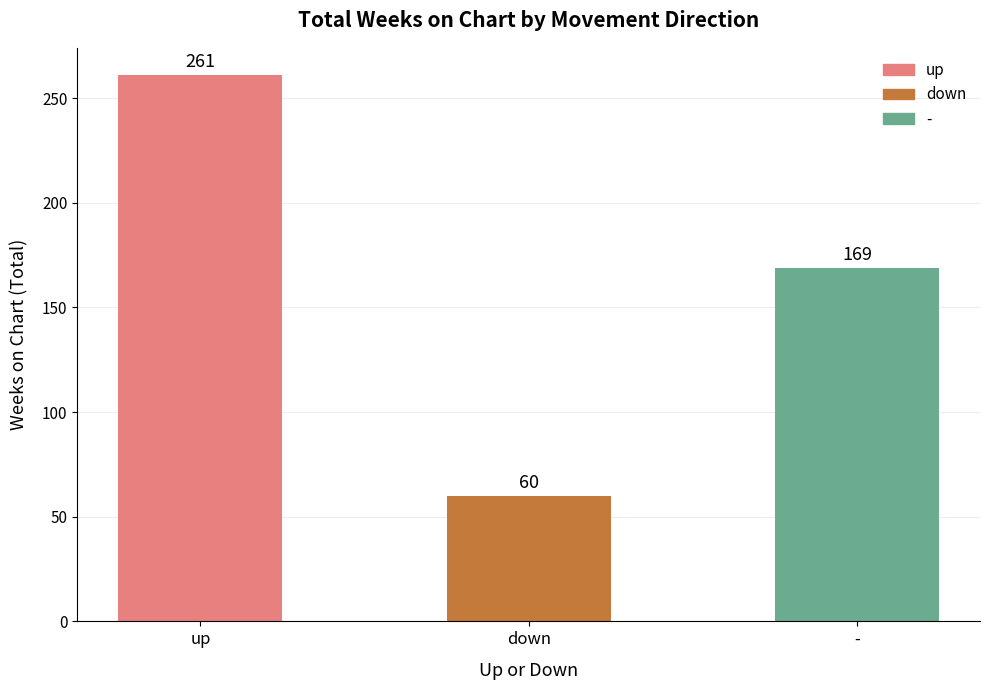

What is the average value?

163